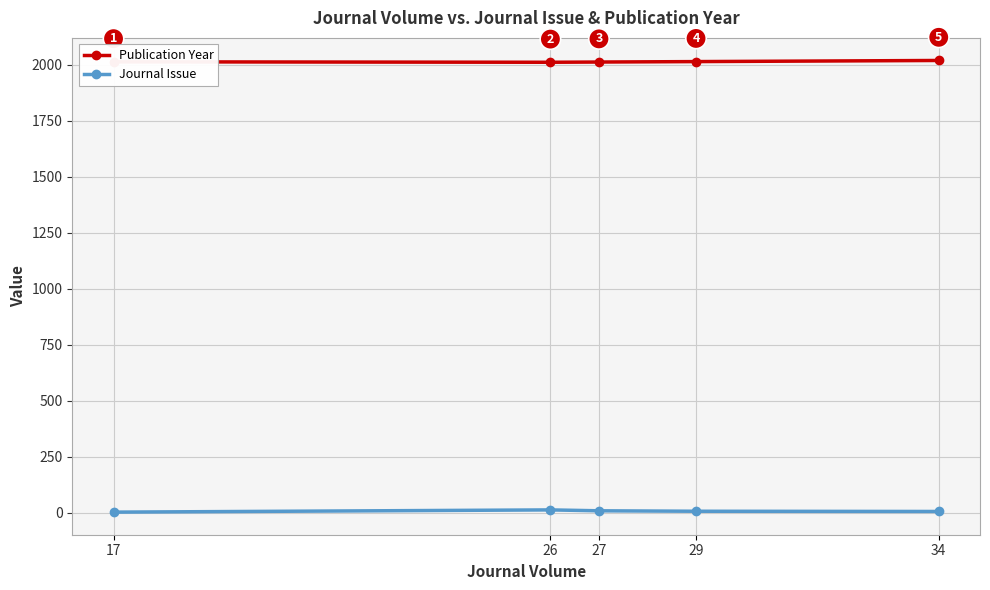

What is the difference between the highest and lowest values at 17?

2012